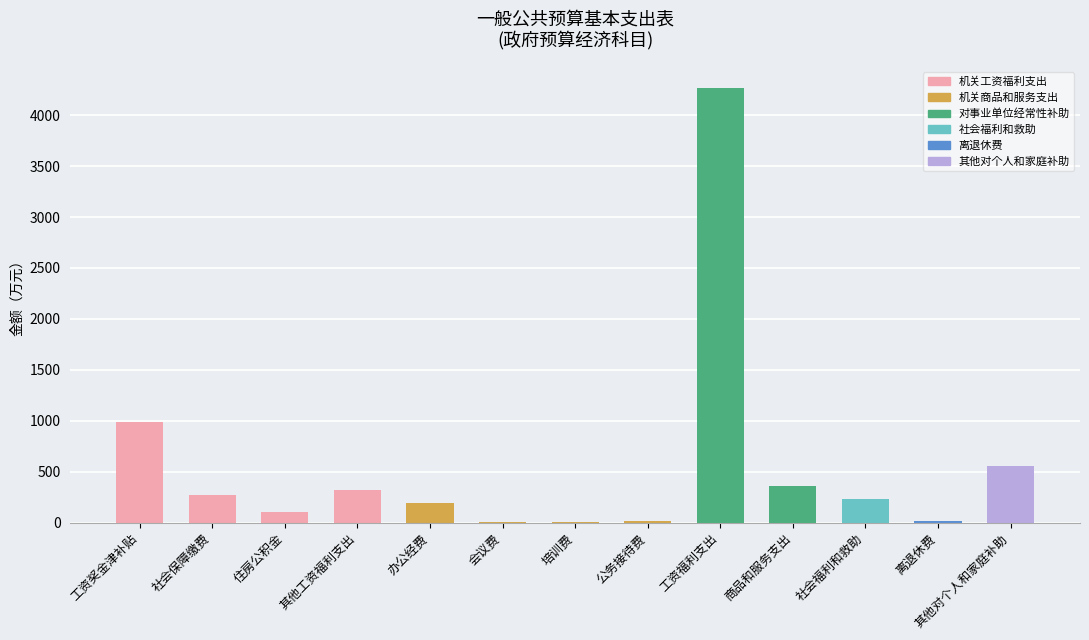

What is the change in value from 培训费 to 离退休费?

+5.2